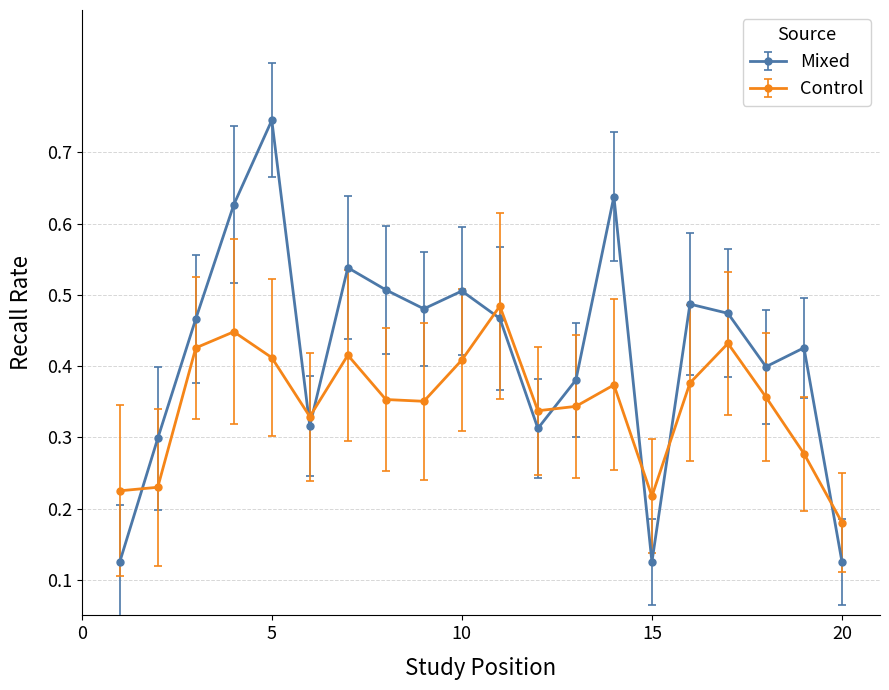

What is the sum of all Mixed values?

8.4